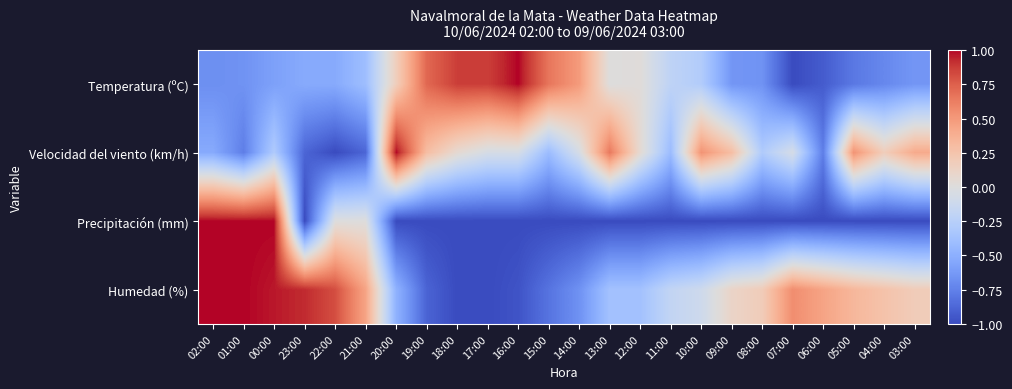

Reading left to right, extract all data points from this chart.

Temperatura (ºC): 02:00=-0.7	01:00=-0.7	00:00=-0.6	23:00=-0.5	22:00=-0.5	21:00=-0.4	20:00=0.2	19:00=0.7	18:00=0.9	17:00=0.9	16:00=1.0	15:00=0.7	14:00=0.5	13:00=0.0	12:00=0.0	11:00=-0.2	10:00=-0.3	09:00=-0.6	08:00=-0.7	07:00=-1.0	06:00=-0.9	05:00=-0.8	04:00=-0.7	03:00=-0.6
Velocidad del viento (km/h): 02:00=-0.5	01:00=-0.8	00:00=-0.3	23:00=-0.9	22:00=-1.0	21:00=-0.9	20:00=1.0	19:00=0.3	18:00=0.1	17:00=-0.1	16:00=-0.1	15:00=-0.4	14:00=-0.1	13:00=0.6	12:00=0.1	11:00=-0.4	10:00=0.5	09:00=0.3	08:00=-0.3	07:00=-0.1	06:00=-0.8	05:00=0.5	04:00=0.2	03:00=0.4
Precipitación (mm): 02:00=1.0	01:00=1.0	00:00=1.0	23:00=-1.0	22:00=0.0	21:00=0.0	20:00=-1.0	19:00=-1.0	18:00=-1.0	17:00=-1.0	16:00=-1.0	15:00=-1.0	14:00=-1.0	13:00=-1.0	12:00=-1.0	11:00=-1.0	10:00=-1.0	09:00=-1.0	08:00=-1.0	07:00=-1.0	06:00=-1.0	05:00=-1.0	04:00=-1.0	03:00=-1.0
Humedad (%): 02:00=1.0	01:00=1.0	00:00=1.0	23:00=0.9	22:00=0.8	21:00=0.4	20:00=-0.5	19:00=-0.9	18:00=-1.0	17:00=-1.0	16:00=-1.0	15:00=-0.8	14:00=-0.7	13:00=-0.4	12:00=-0.4	11:00=-0.2	10:00=-0.1	09:00=0.1	08:00=0.2	07:00=0.6	06:00=0.4	05:00=0.3	04:00=0.3	03:00=0.2